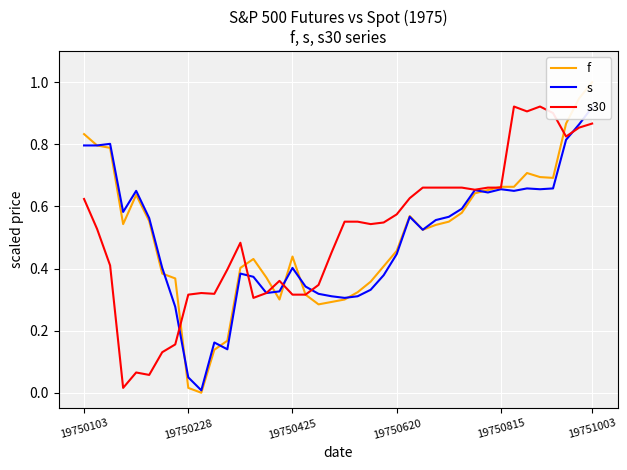

What is the value of the f point at the 33rd from the left?

0.7